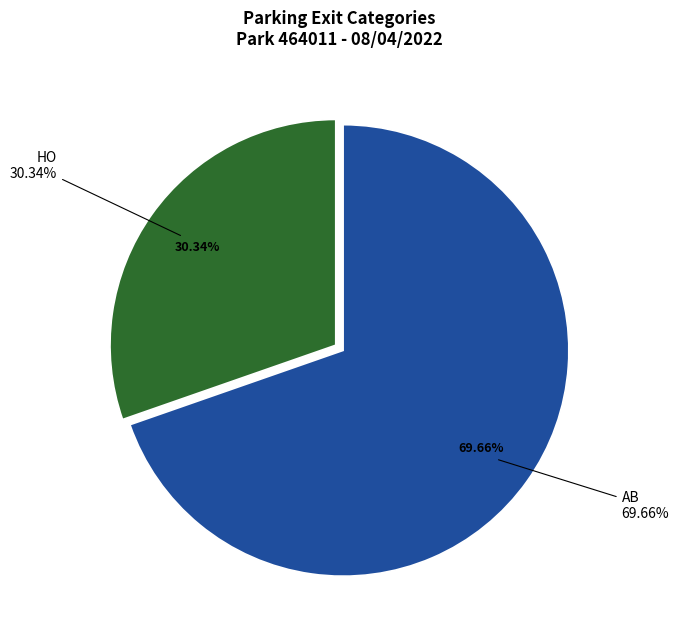

To the nearest percent, what is the combined percentage of AB and HO?

100%